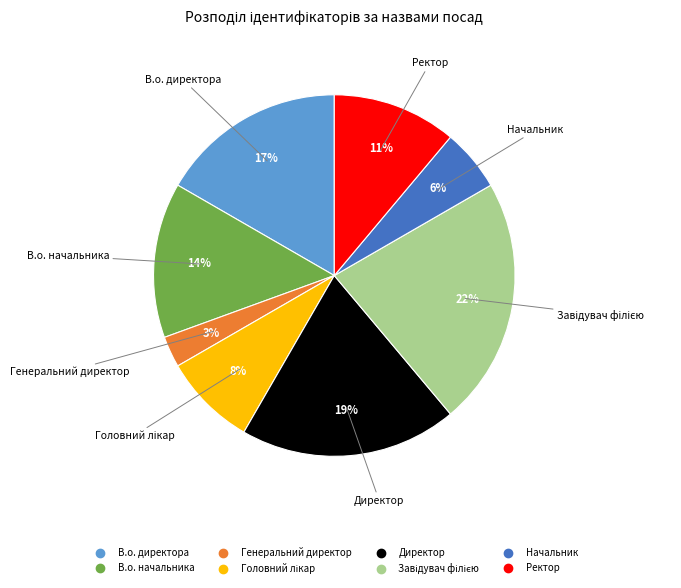

Between Генеральний директор and В.о. директора, which is larger?

В.о. директора